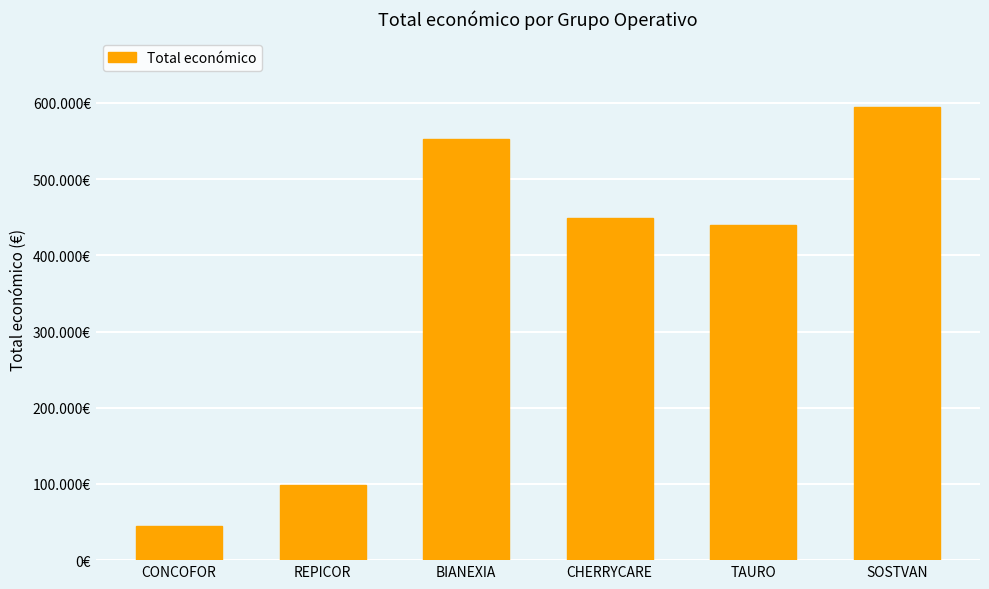

What is the label of the 4th bar from the left?

CHERRYCARE